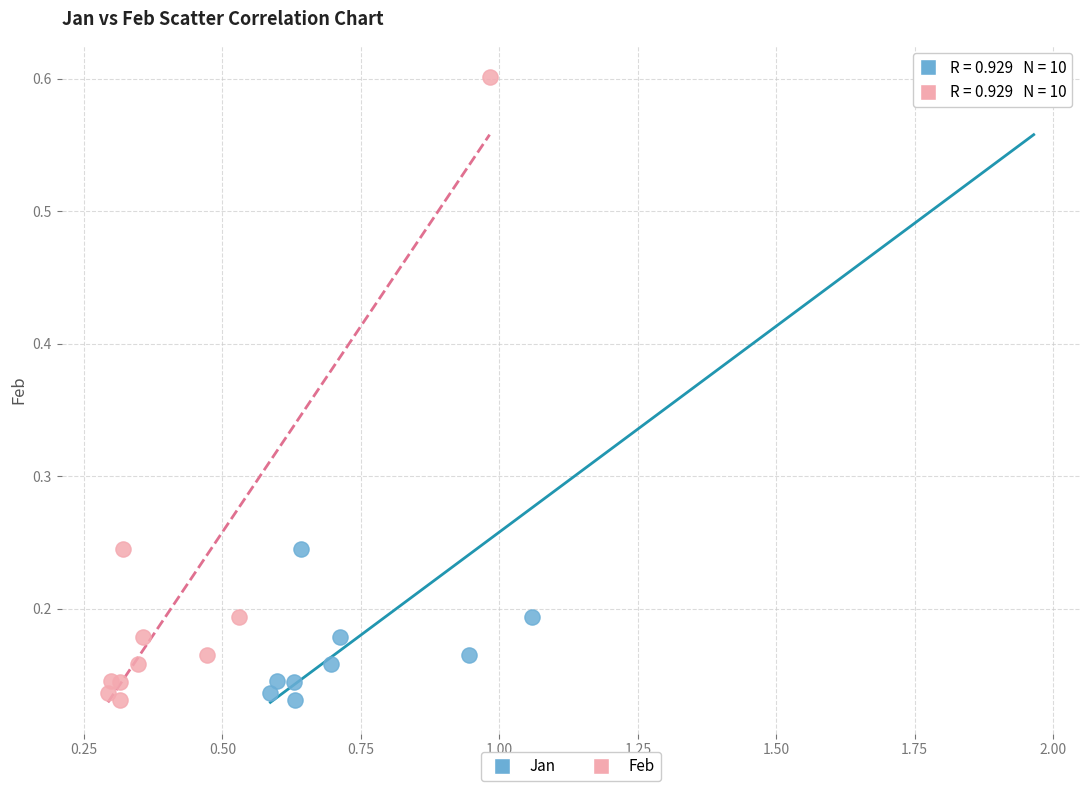

What are all the series names shown in the legend?

Jan, Feb